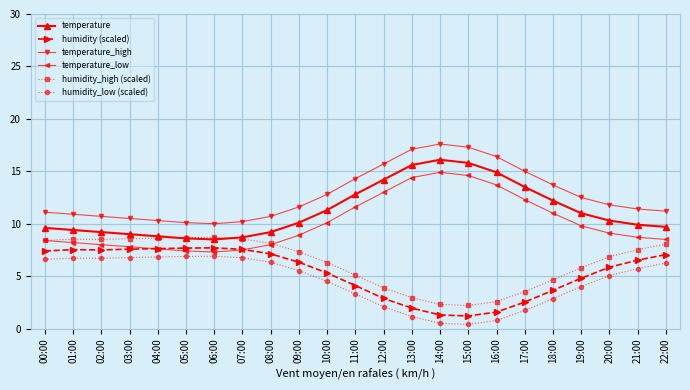

At which category does the chart reach its peak across all series?

14:00